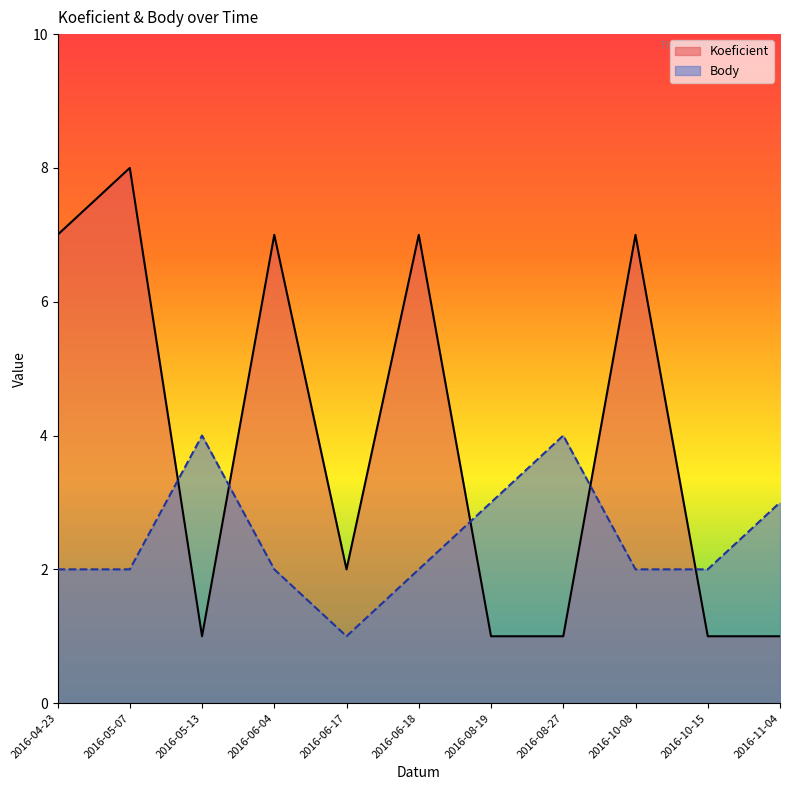

How many data points in Koeficient are above 2?

5